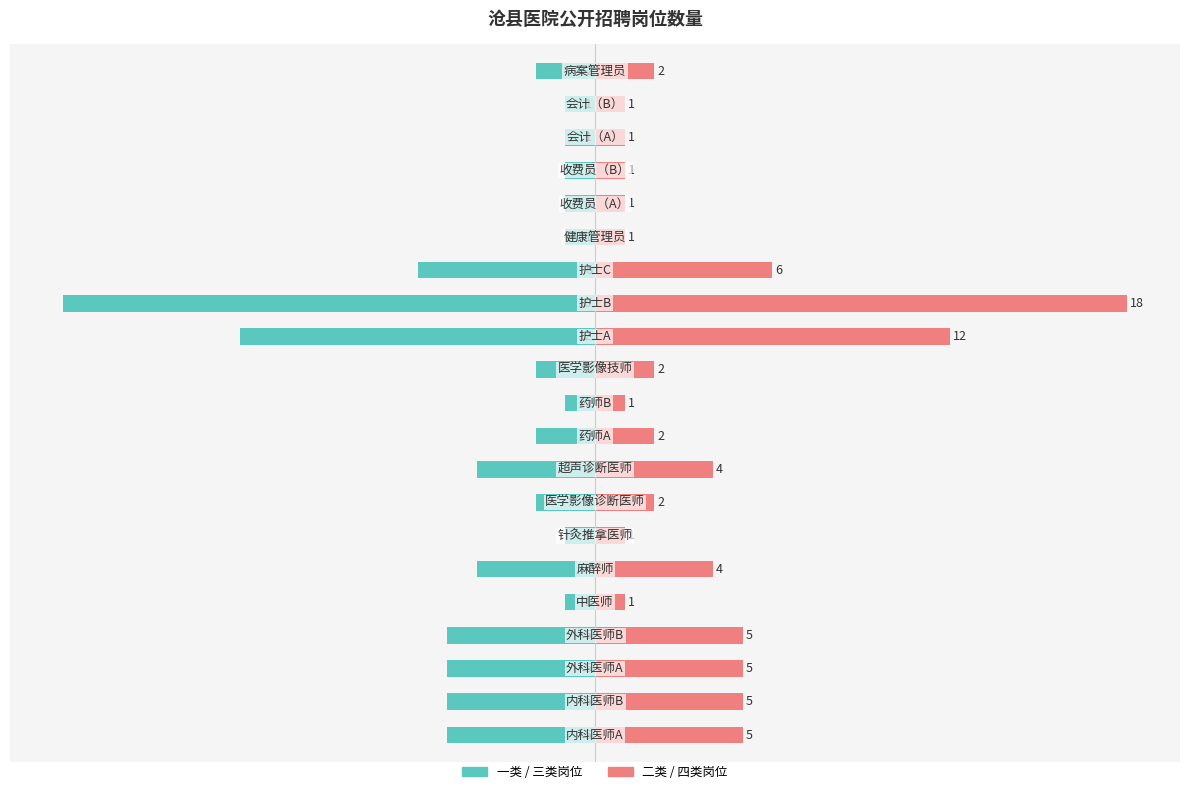

The value of 岗位数量（右） at 14 is 6. True or false?

True